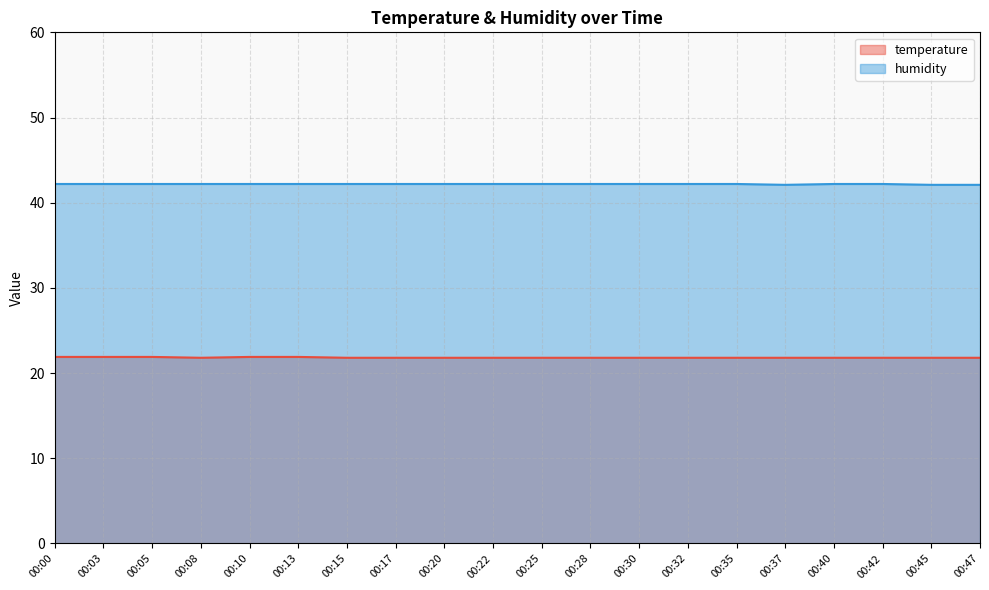

What is the approximate value of humidity at 00:03?

42.2